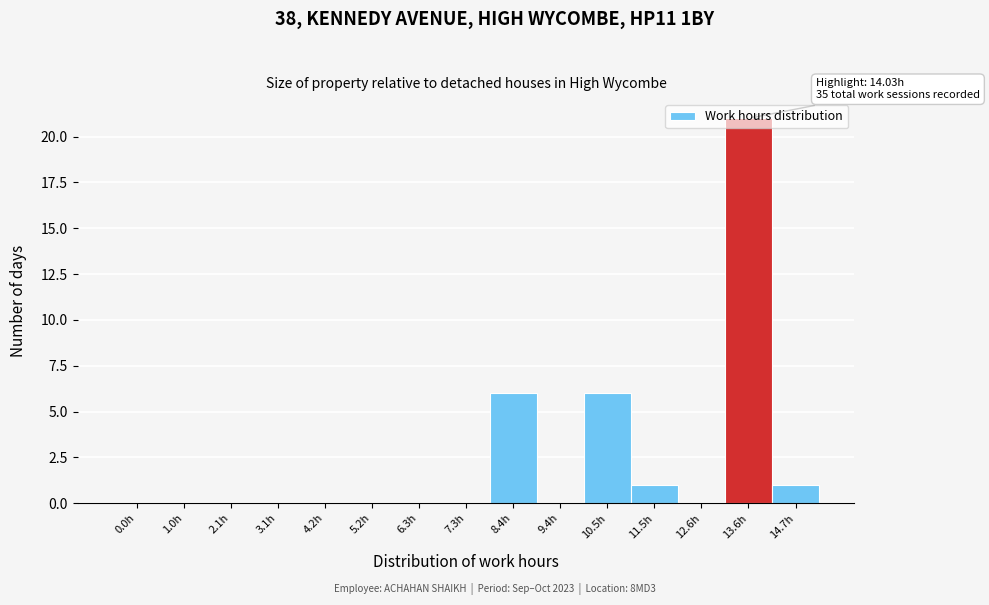

Which label corresponds to the largest value in the chart?

13.6h